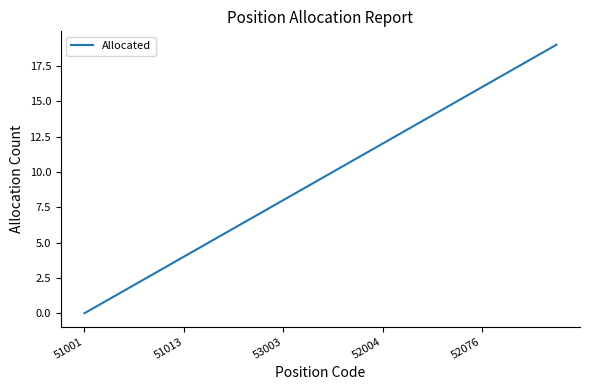

What is the maximum value shown in the chart?

19